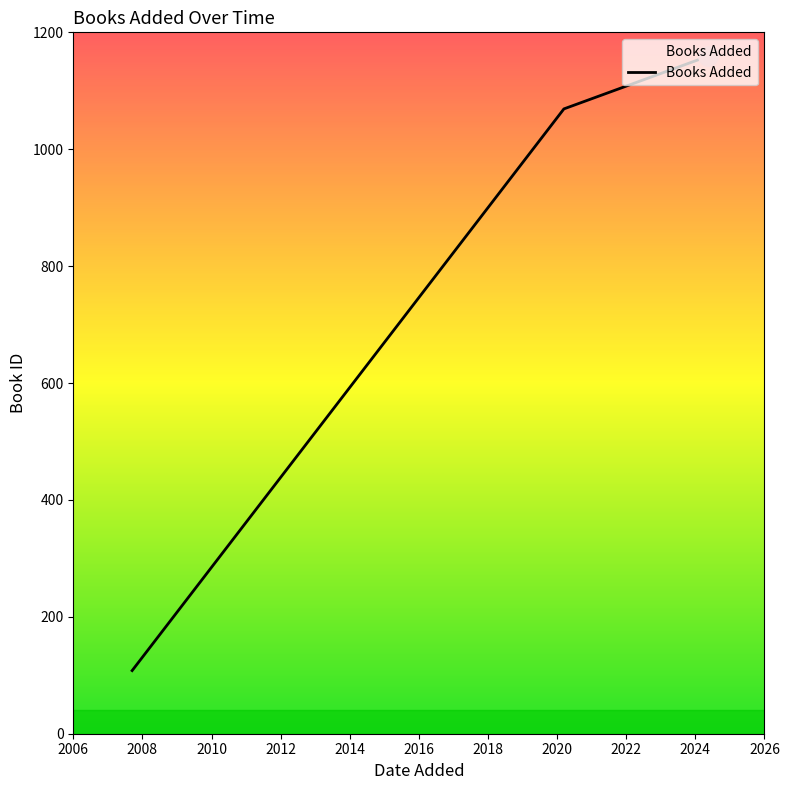

What is the minimum value shown in the chart?

108